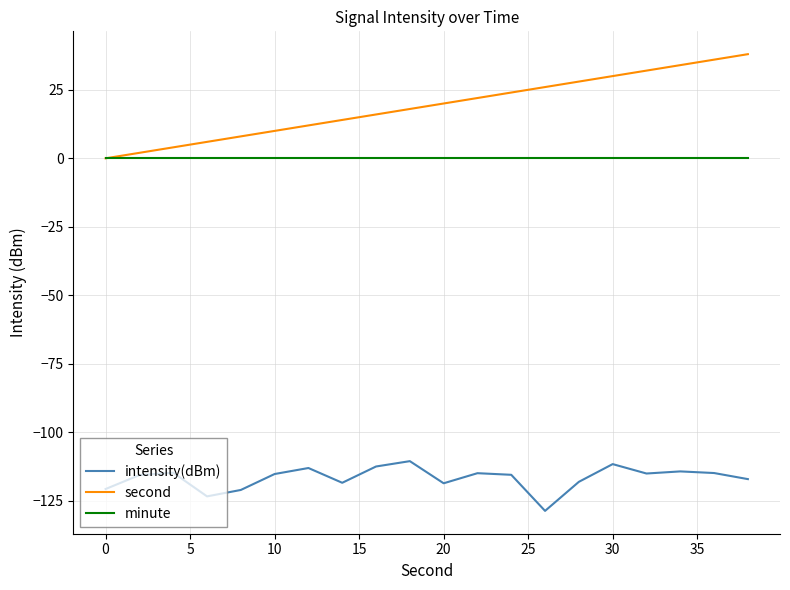

Which series has the largest range (max minus min)?

second